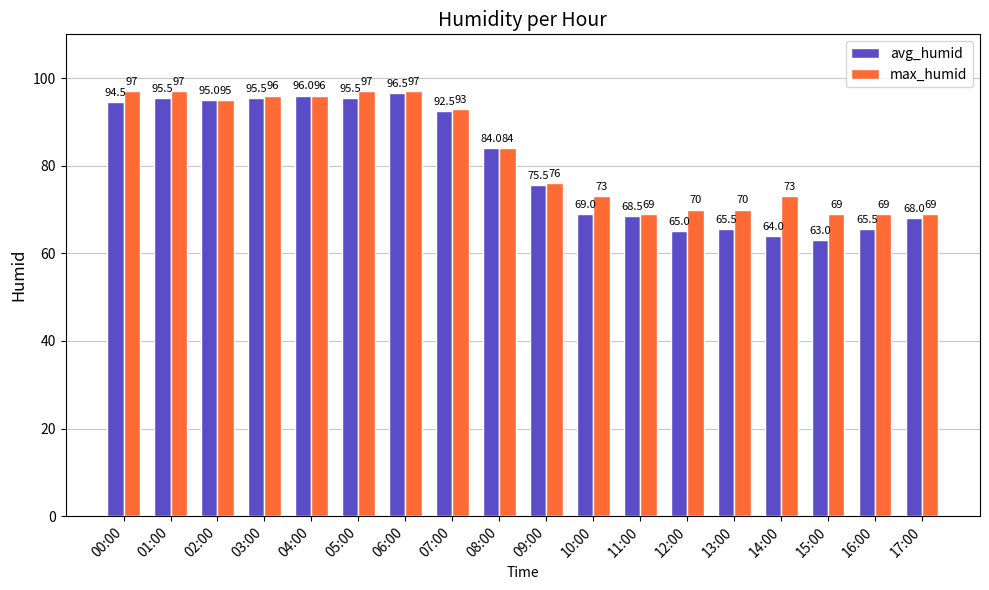

Reading left to right, list all the values displayed in this chart.

avg_humid: 00:00=94.5	01:00=95.5	02:00=95.0	03:00=95.5	04:00=96.0	05:00=95.5	06:00=96.5	07:00=92.5	08:00=84.0	09:00=75.5	10:00=69.0	11:00=68.5	12:00=65.0	13:00=65.5	14:00=64.0	15:00=63.0	16:00=65.5	17:00=68.0
max_humid: 00:00=97.0	01:00=97.0	02:00=95.0	03:00=96.0	04:00=96.0	05:00=97.0	06:00=97.0	07:00=93.0	08:00=84.0	09:00=76.0	10:00=73.0	11:00=69.0	12:00=70.0	13:00=70.0	14:00=73.0	15:00=69.0	16:00=69.0	17:00=69.0